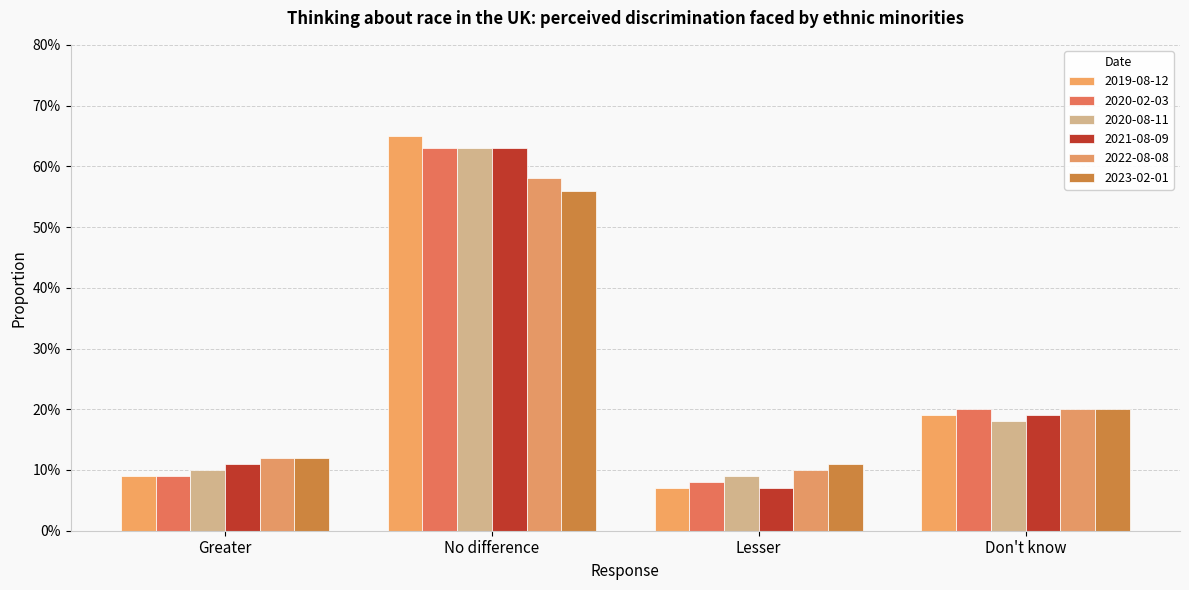

What is the average value of the 2020-08-11 series?

0.2